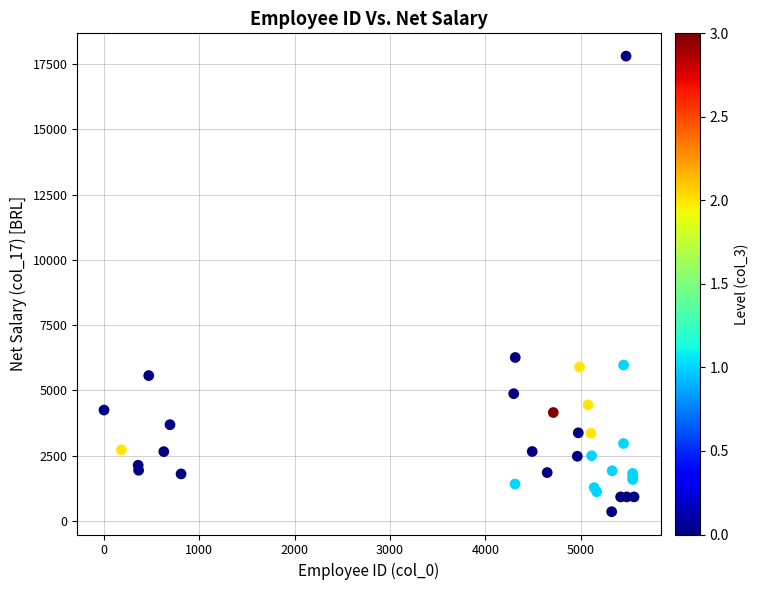

What Y value in the scatter plot is closest to 9075?

6257.3